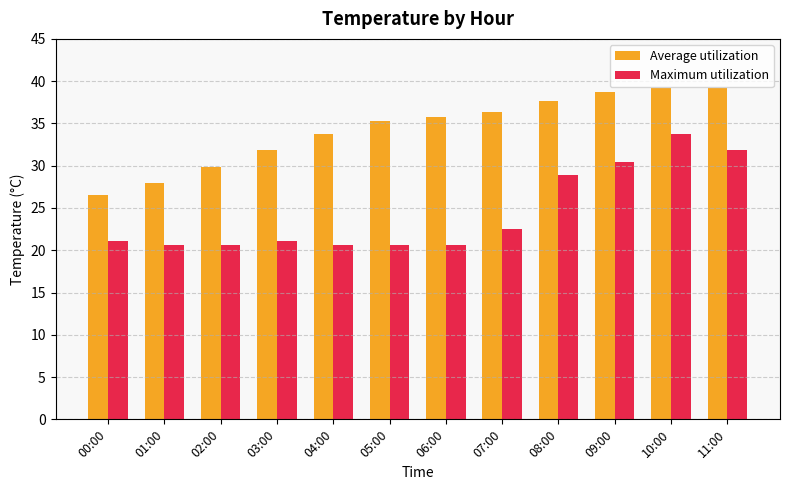

At which label does Maximum utilization reach its peak?

10:00